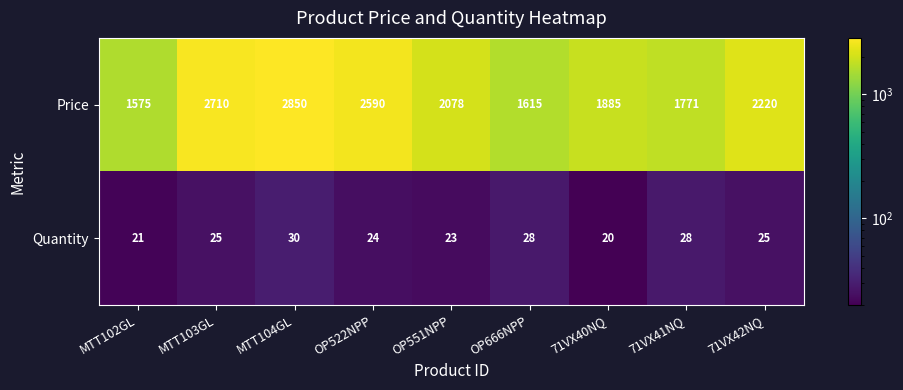

At which category does the chart reach its minimum across all series?

71VX40NQ